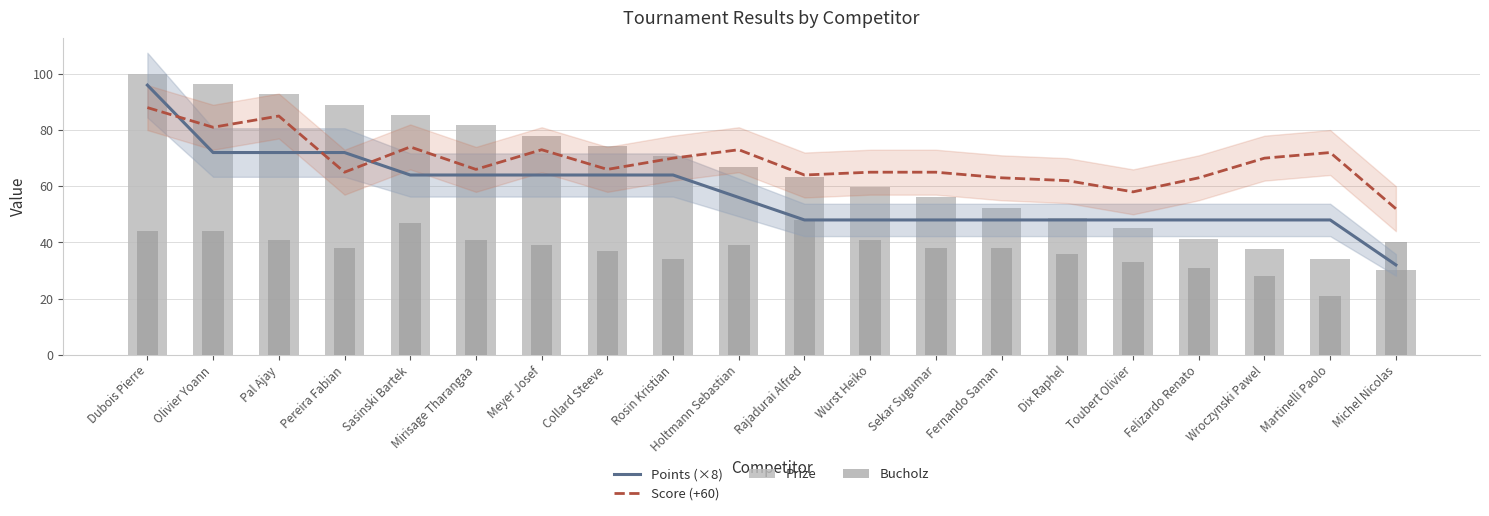

At which label does Score (+60) first exceed 66?

Dubois Pierre